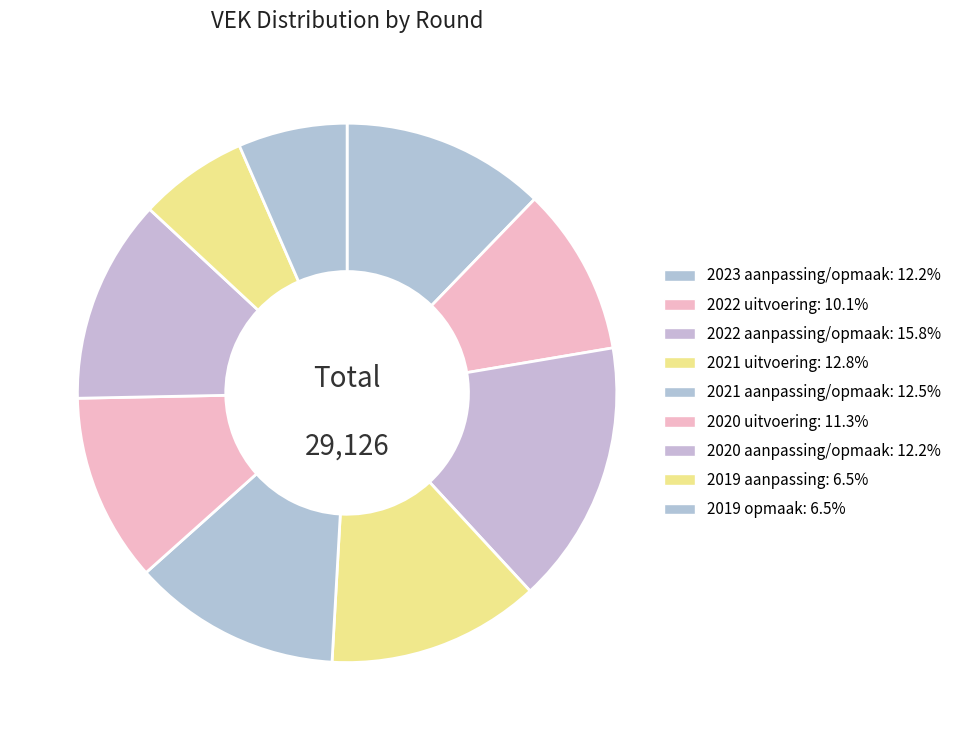

Is there any slice that represents more than half of the pie?

No